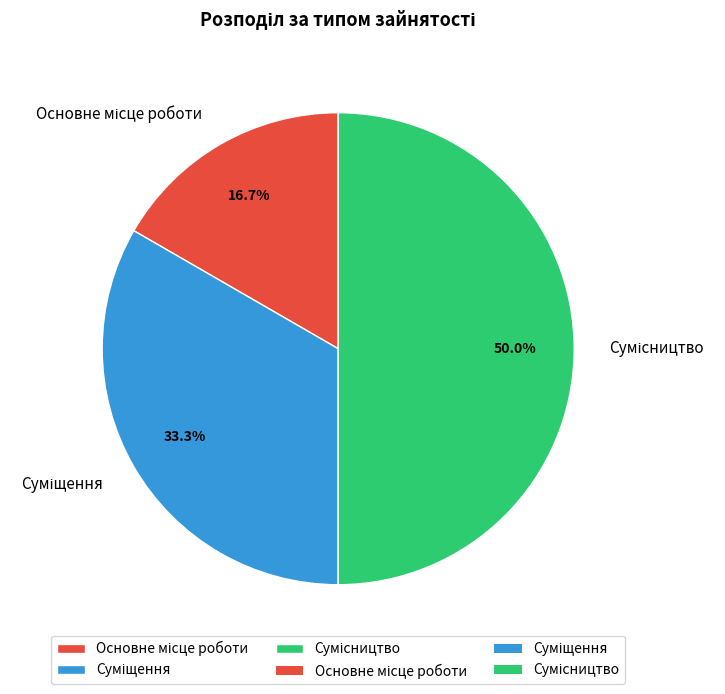

How many slices are in this pie chart?

3